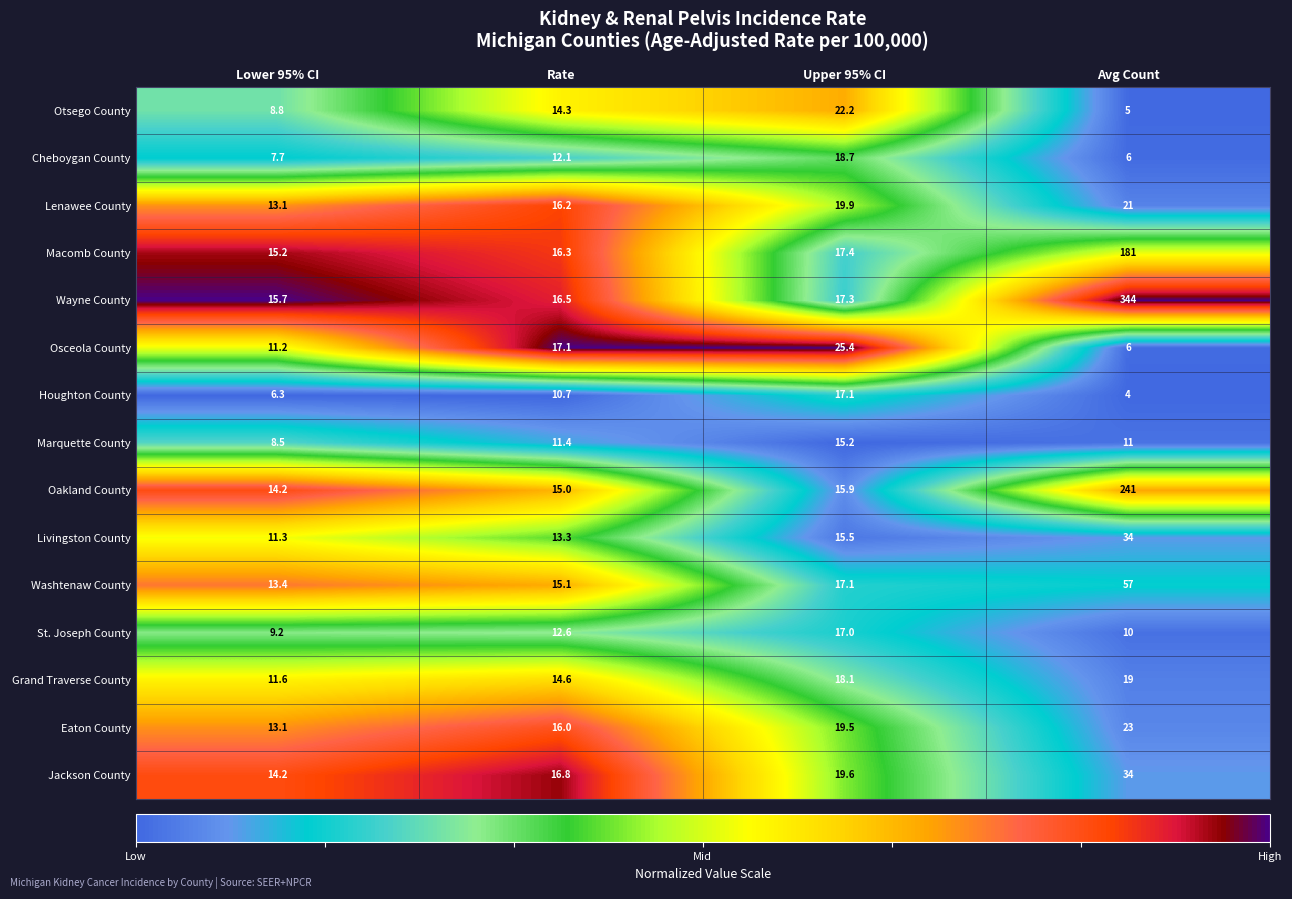

How many data points does each series have?

4